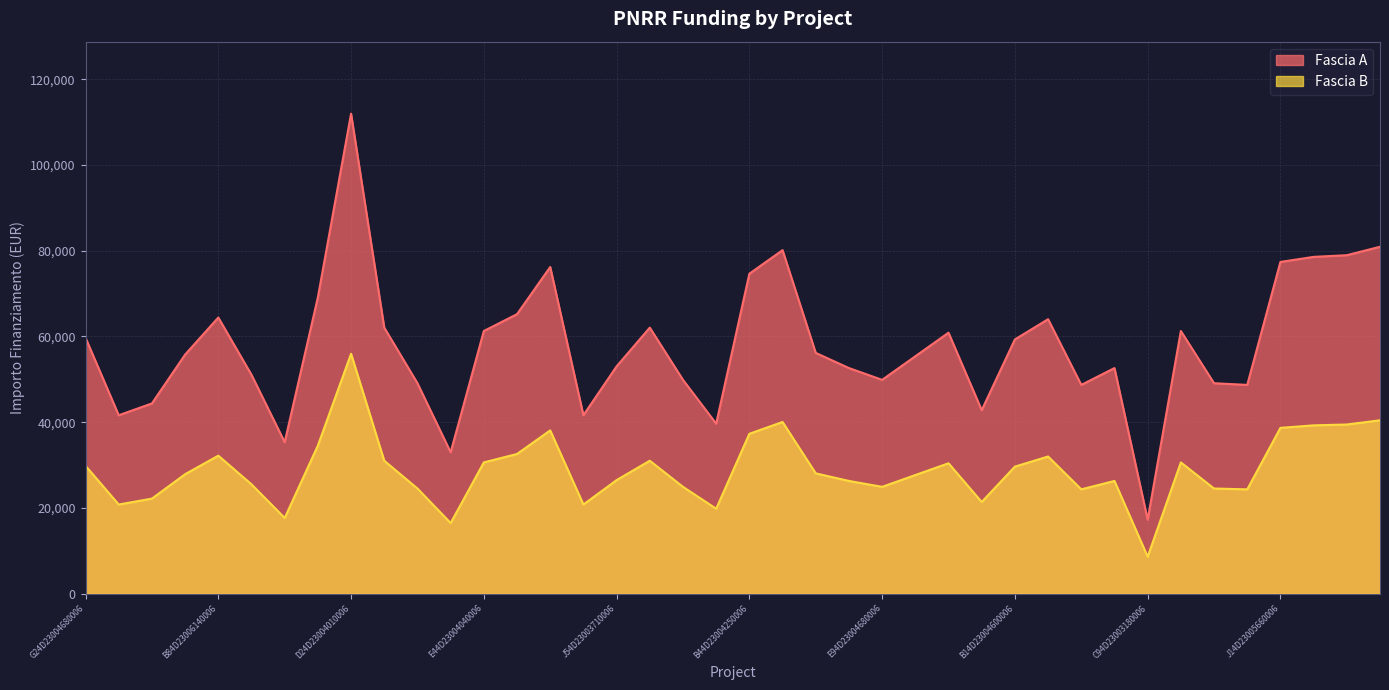

What is the label of the 17th point from the right?

H74D23003310006